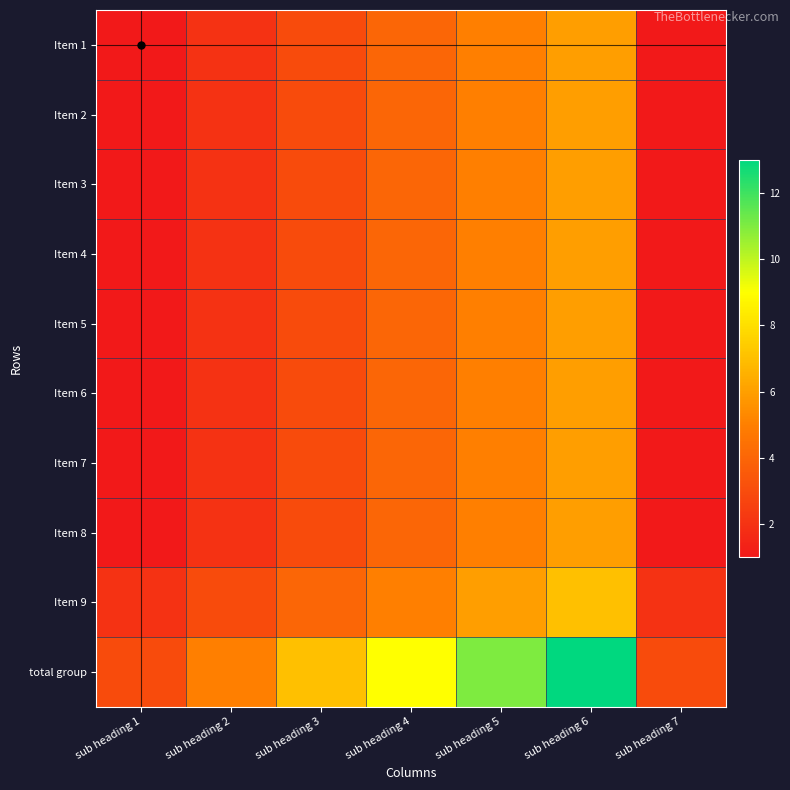

Reading left to right, extract all data points from this chart.

Item 1: sub heading 1=1	sub heading 2=2	sub heading 3=3	sub heading 4=4	sub heading 5=5	sub heading 6=6	sub heading 7=1
Item 2: sub heading 1=1	sub heading 2=2	sub heading 3=3	sub heading 4=4	sub heading 5=5	sub heading 6=6	sub heading 7=1
Item 3: sub heading 1=1	sub heading 2=2	sub heading 3=3	sub heading 4=4	sub heading 5=5	sub heading 6=6	sub heading 7=1
Item 4: sub heading 1=1	sub heading 2=2	sub heading 3=3	sub heading 4=4	sub heading 5=5	sub heading 6=6	sub heading 7=1
Item 5: sub heading 1=1	sub heading 2=2	sub heading 3=3	sub heading 4=4	sub heading 5=5	sub heading 6=6	sub heading 7=1
Item 6: sub heading 1=1	sub heading 2=2	sub heading 3=3	sub heading 4=4	sub heading 5=5	sub heading 6=6	sub heading 7=1
Item 7: sub heading 1=1	sub heading 2=2	sub heading 3=3	sub heading 4=4	sub heading 5=5	sub heading 6=6	sub heading 7=1
Item 8: sub heading 1=1	sub heading 2=2	sub heading 3=3	sub heading 4=4	sub heading 5=5	sub heading 6=6	sub heading 7=1
Item 9: sub heading 1=2	sub heading 2=3	sub heading 3=4	sub heading 4=5	sub heading 5=6	sub heading 6=7	sub heading 7=2
total group: sub heading 1=3	sub heading 2=5	sub heading 3=7	sub heading 4=9	sub heading 5=11	sub heading 6=13	sub heading 7=3